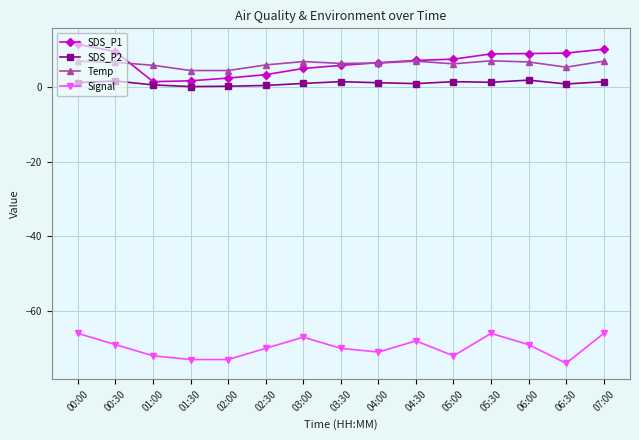

True or false: SDS_P2 has more than 2 points higher than both neighbors.

True